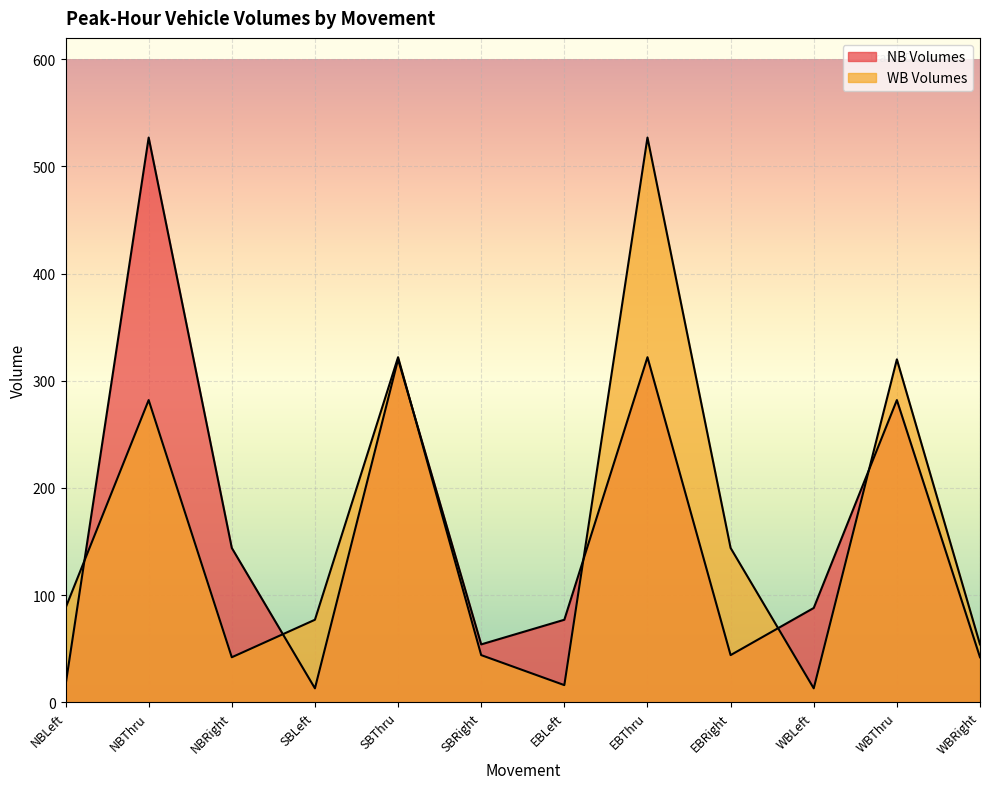

Reading left to right, transcribe all the data shown in this chart.

NB Volumes: NBLeft=16	NBThru=527	NBRight=144	SBLeft=13	SBThru=320	SBRight=54	EBLeft=77	EBThru=322	EBRight=44	WBLeft=88	WBThru=282	WBRight=42
WB Volumes: NBLeft=88	NBThru=282	NBRight=42	SBLeft=77	SBThru=322	SBRight=44	EBLeft=16	EBThru=527	EBRight=144	WBLeft=13	WBThru=320	WBRight=54